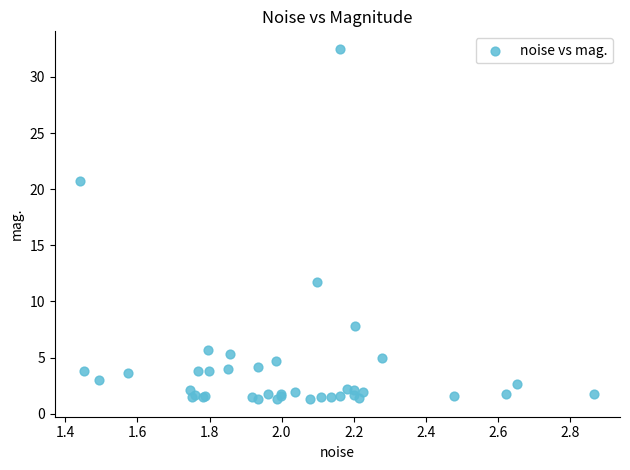

What Y value in the scatter plot is closest to 16?

11.7